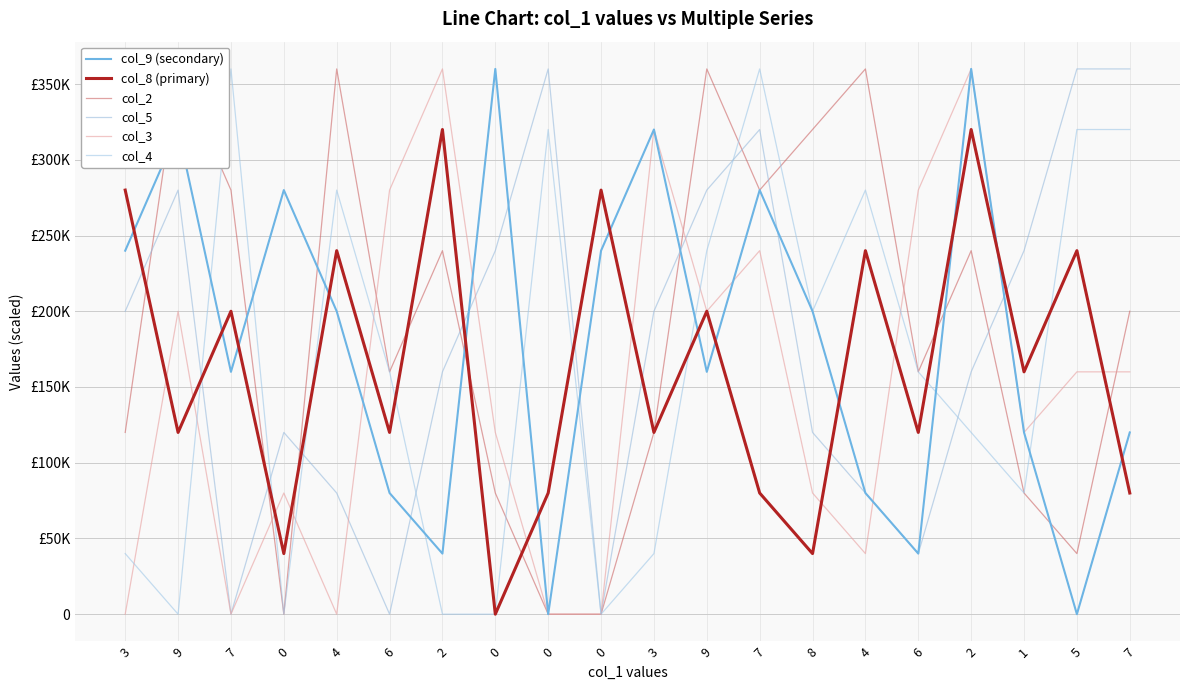

What is the value of the col_2 point at the 12th from the left?

360000